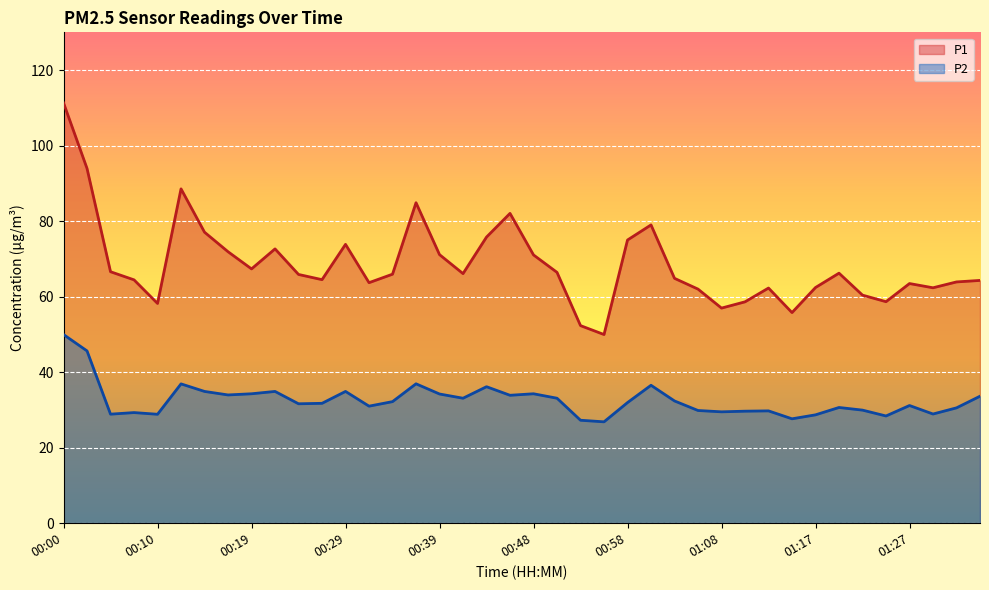

Count the number of data series in this chart.

2